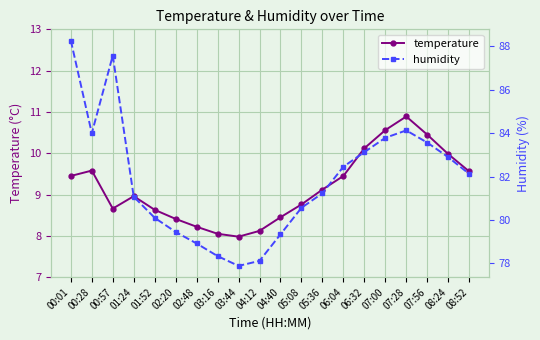

Does the chart display data point markers on the line(s)?

Yes